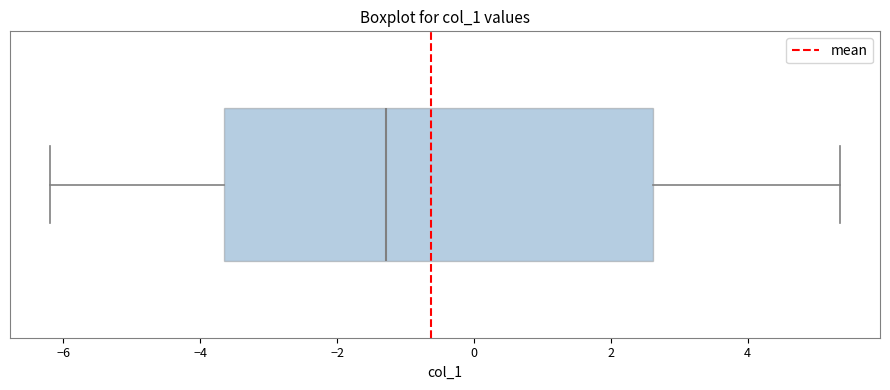

Read this box plot against the x-axis: the position of the median line, the range covered by the box, and the ends of both whiskers. The values are not printed on the chart, so give them approximately, as read against the axis.

median -1.2, box -3.6 to 2.6, whiskers -6.2 to 5.4